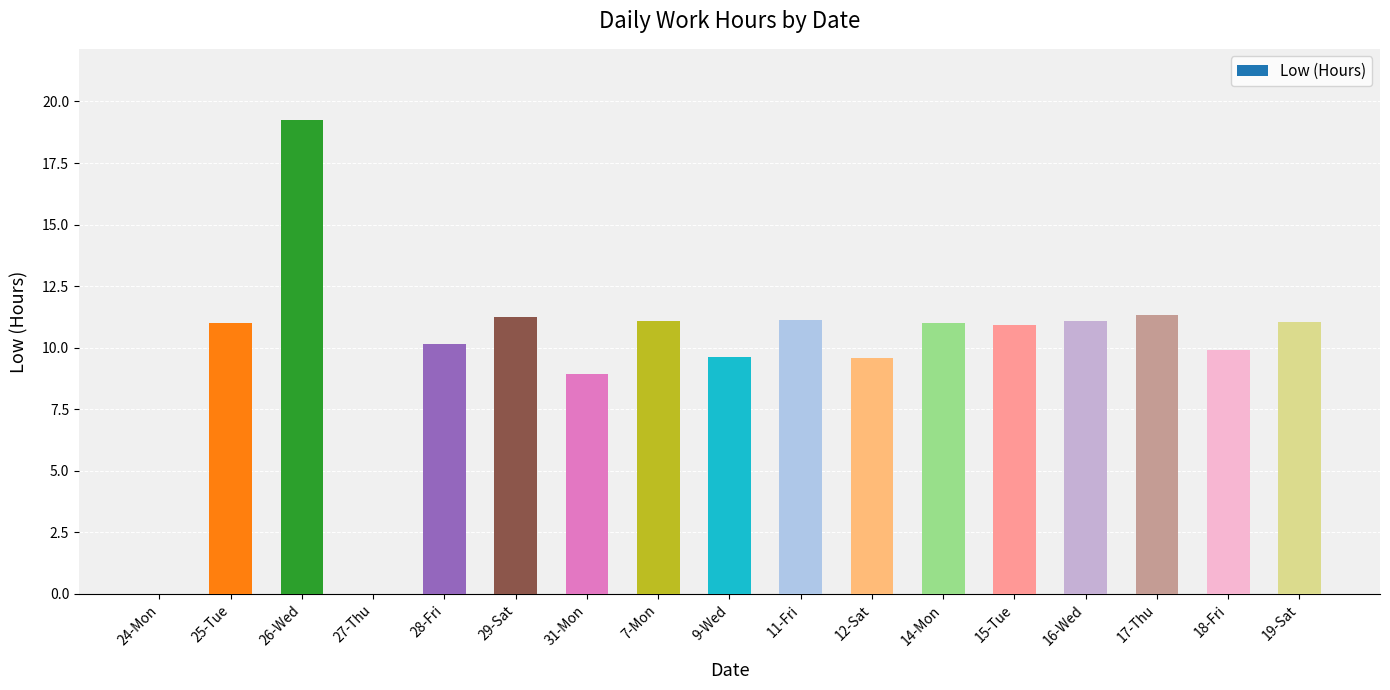

Is it true that the value at 7-Mon is 5.2?

False